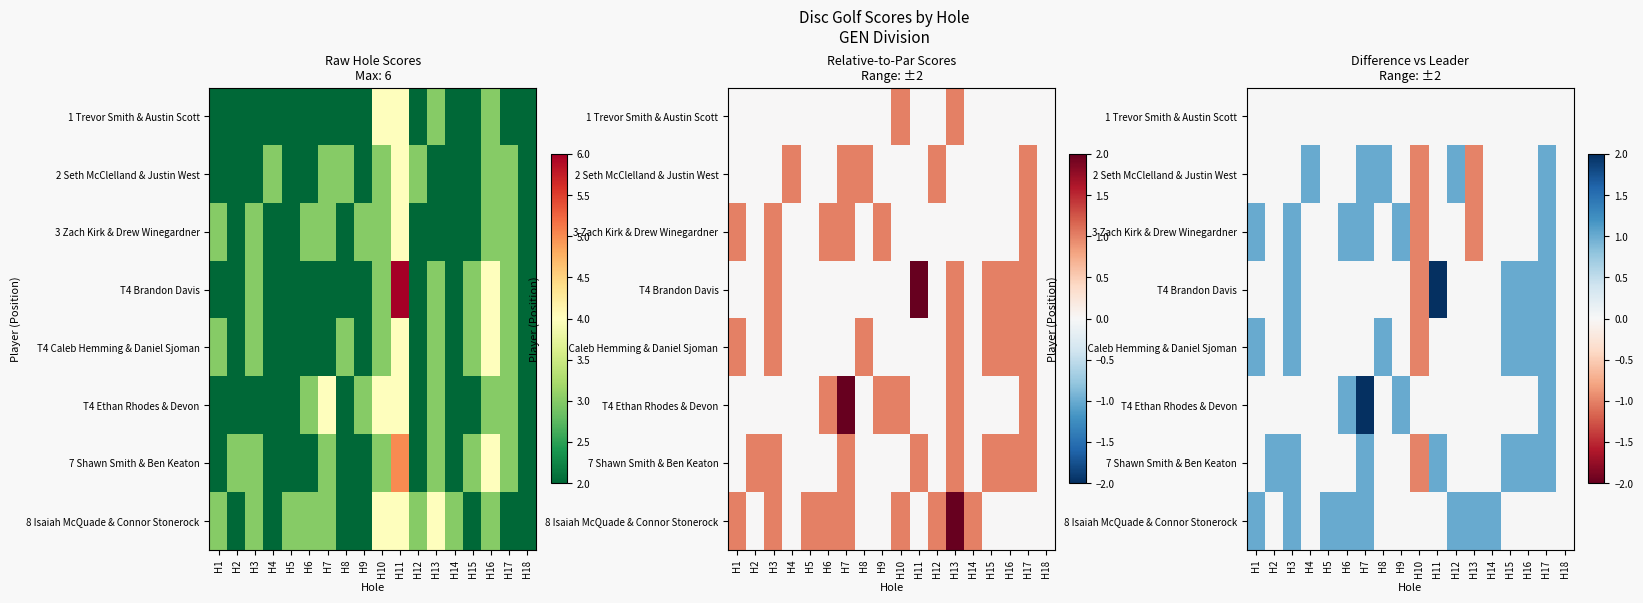

What is the maximum value for 3 Zach Kirk & Drew Winegardner?

1